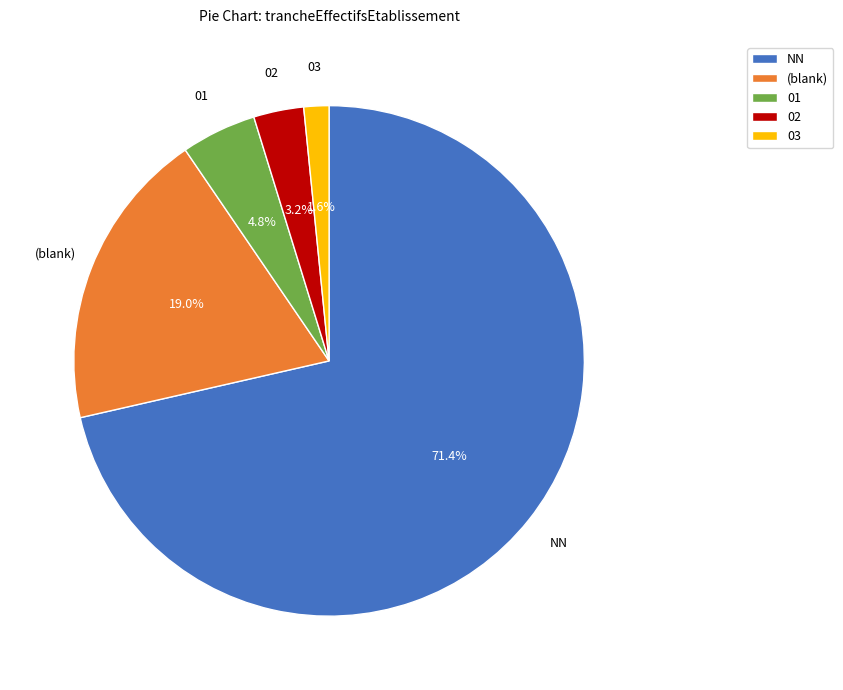

To the nearest percent, what is the combined percentage of 01 and NN?

76%